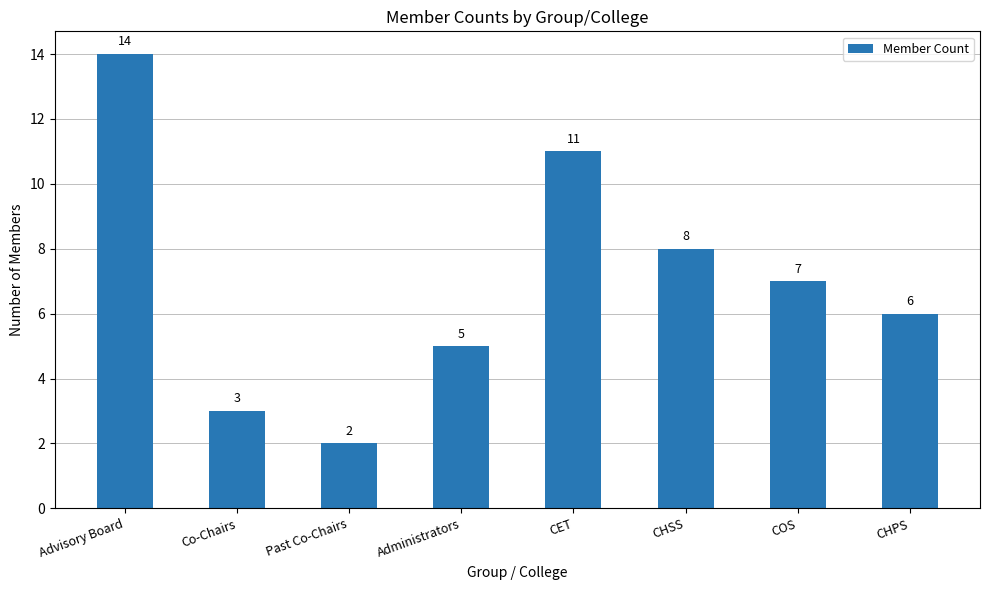

Rank the categories by value from highest to lowest.

Advisory Board, CET, CHSS, COS, CHPS, Administrators, Co-Chairs, Past Co-Chairs